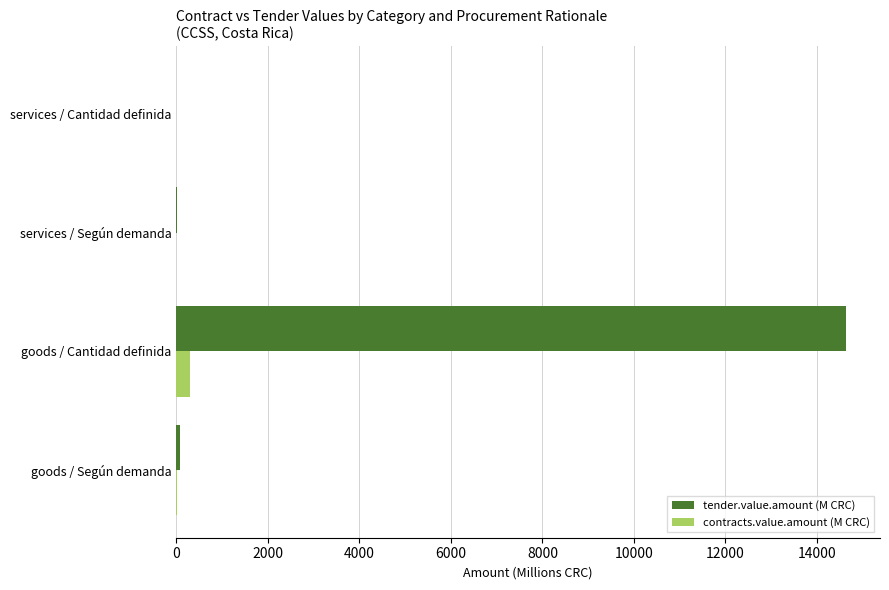

Which series changed the most between goods / Según demanda and goods / Cantidad definida?

tender.value.amount (M CRC)